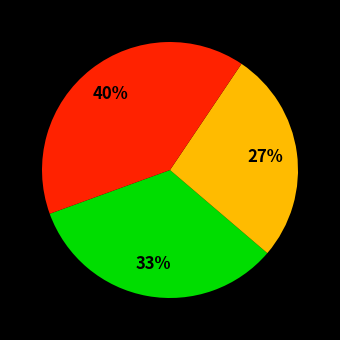

Does any single category account for the majority?

No